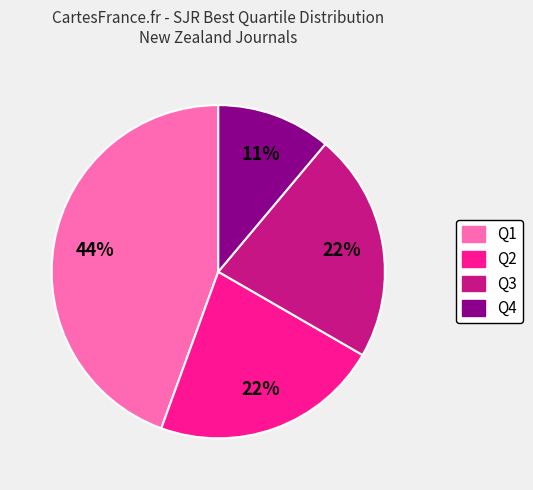

Does any single category account for the majority?

No